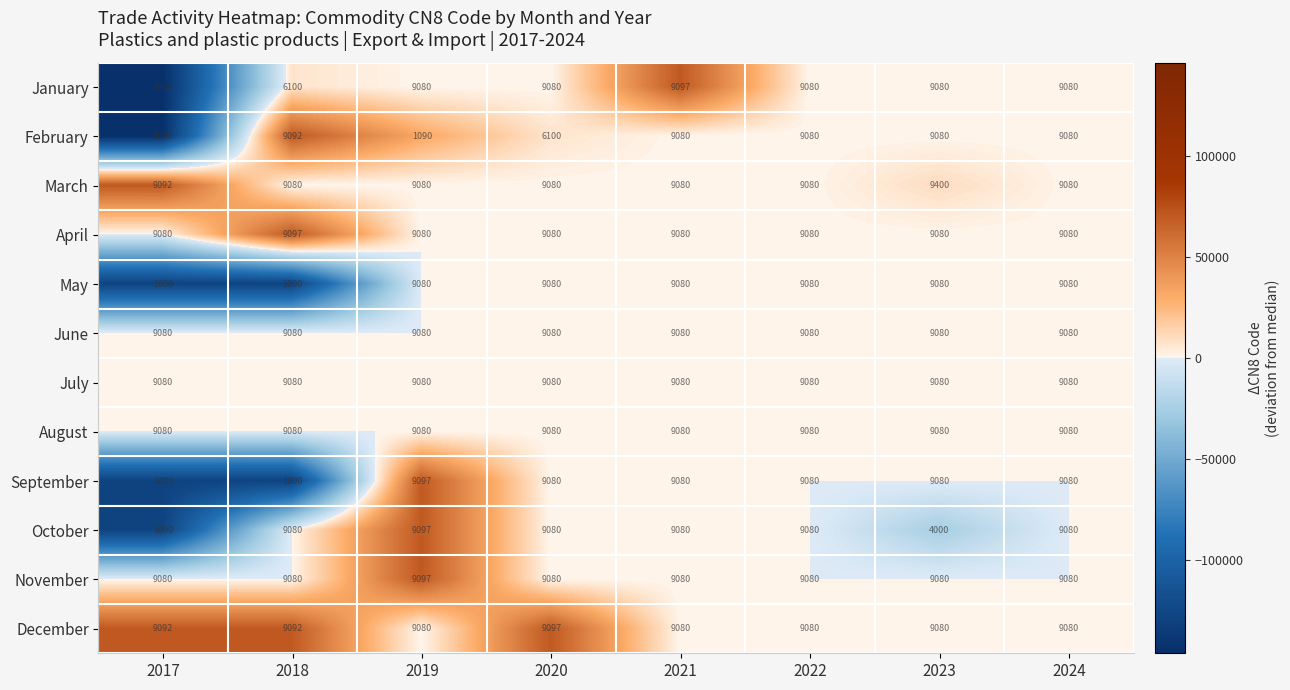

What is the smallest value displayed?

1000